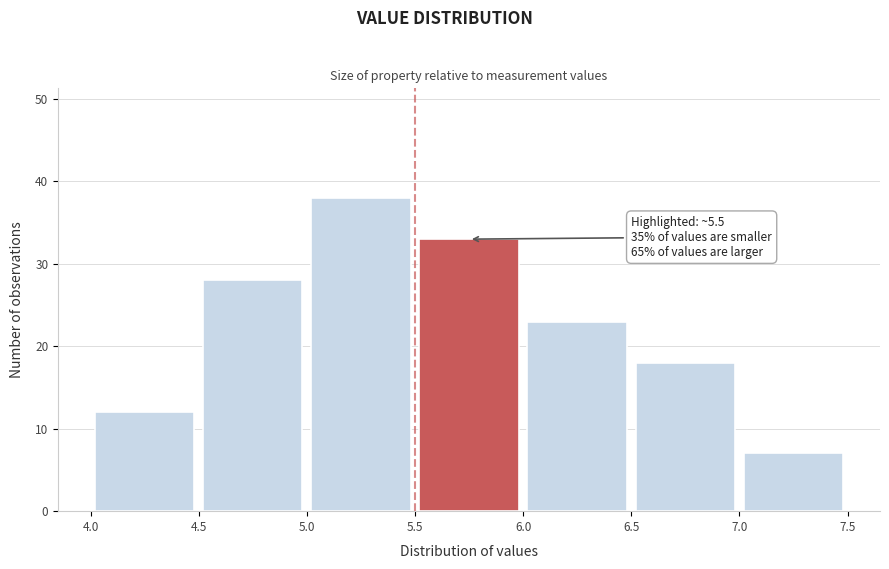

Which range on the x-axis has the tallest bar?

5.0 to 5.5